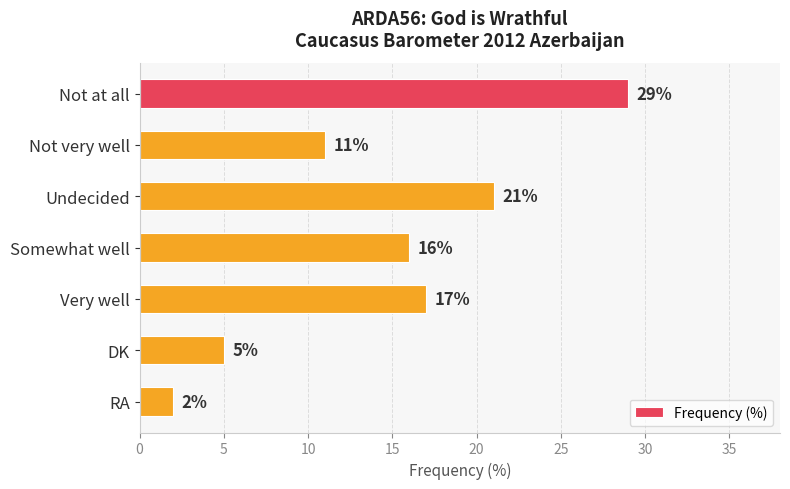

Does the chart contain stacked bars?

No